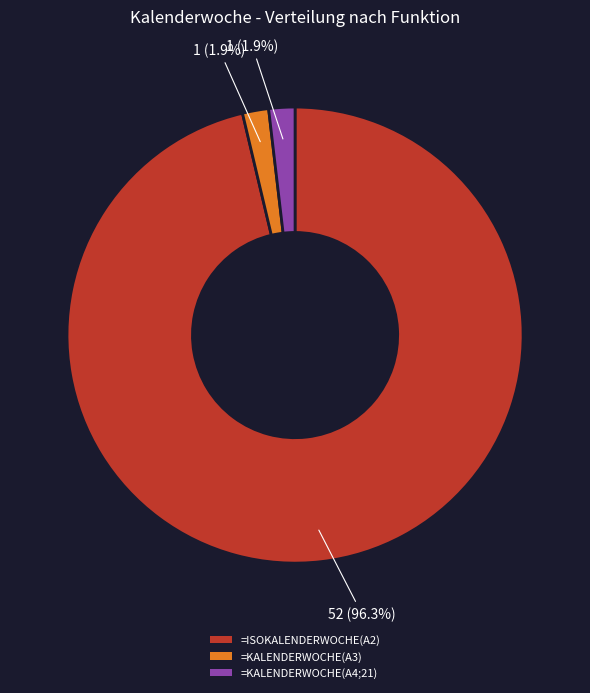

How many slices are in this pie chart?

3